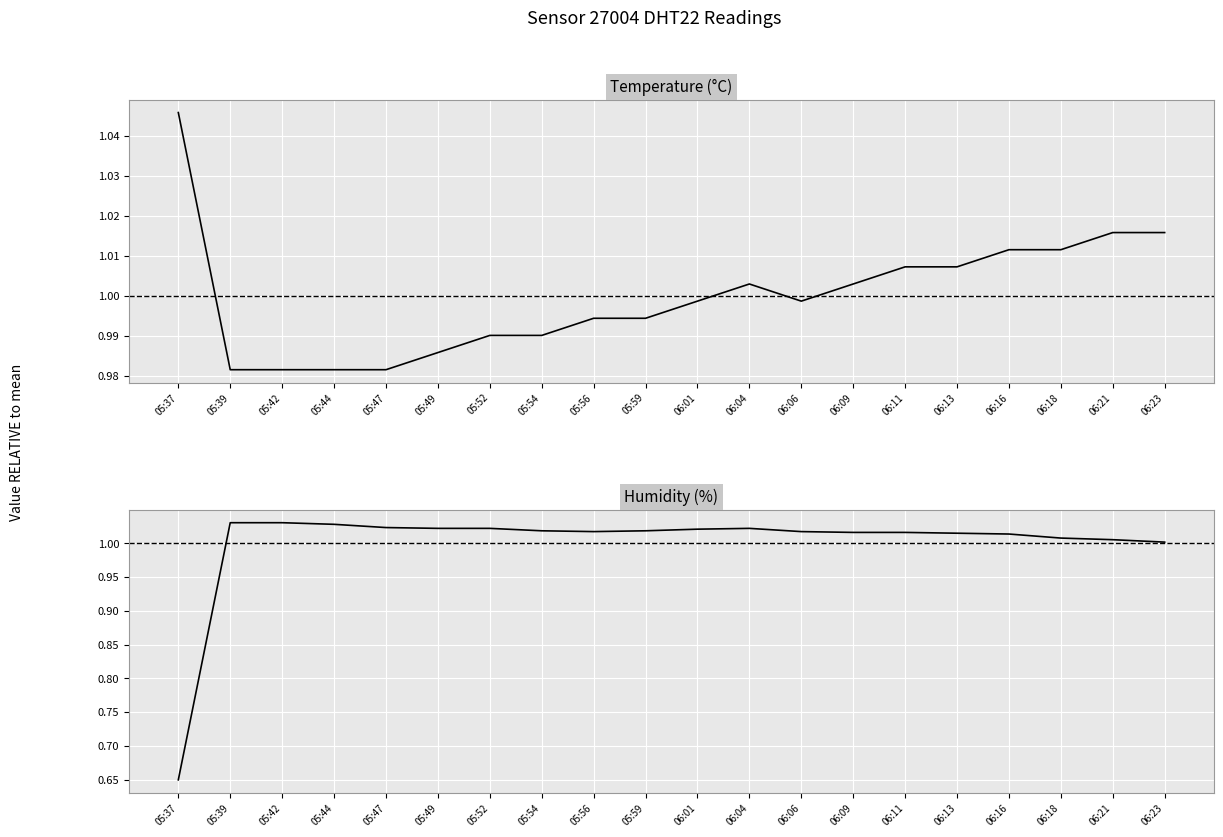

Rank the series by their maximum value, from highest to lowest.

temperature, humidity